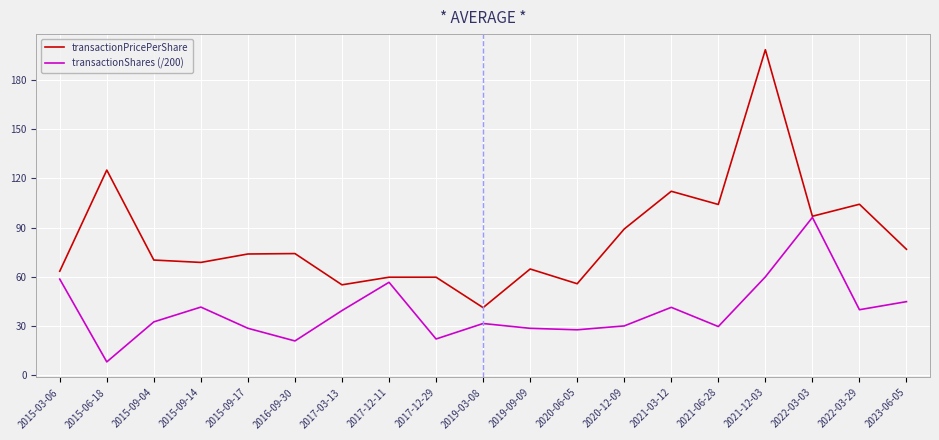

Which series has the largest range (max minus min)?

transactionPricePerShare